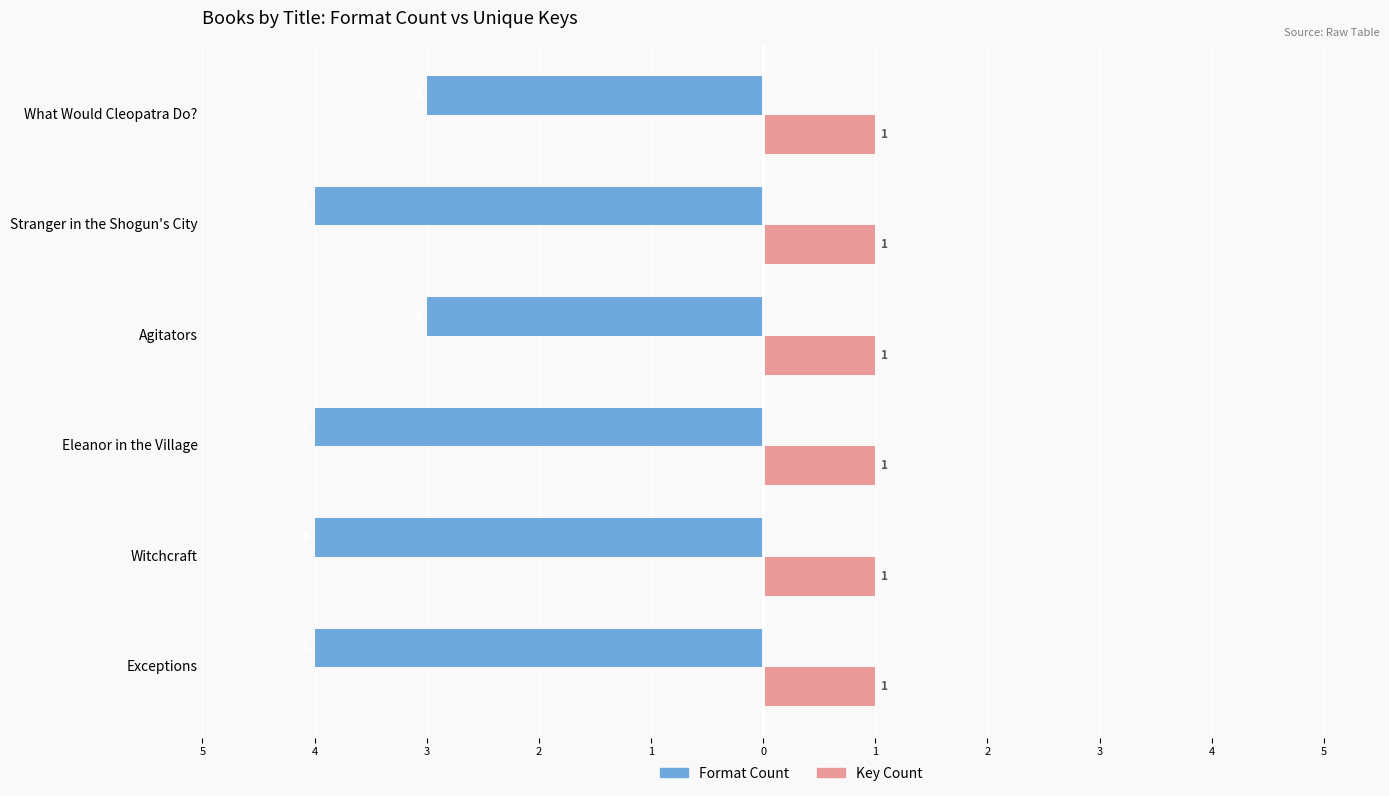

What are all the series names shown in the legend?

Format Count, Key Count